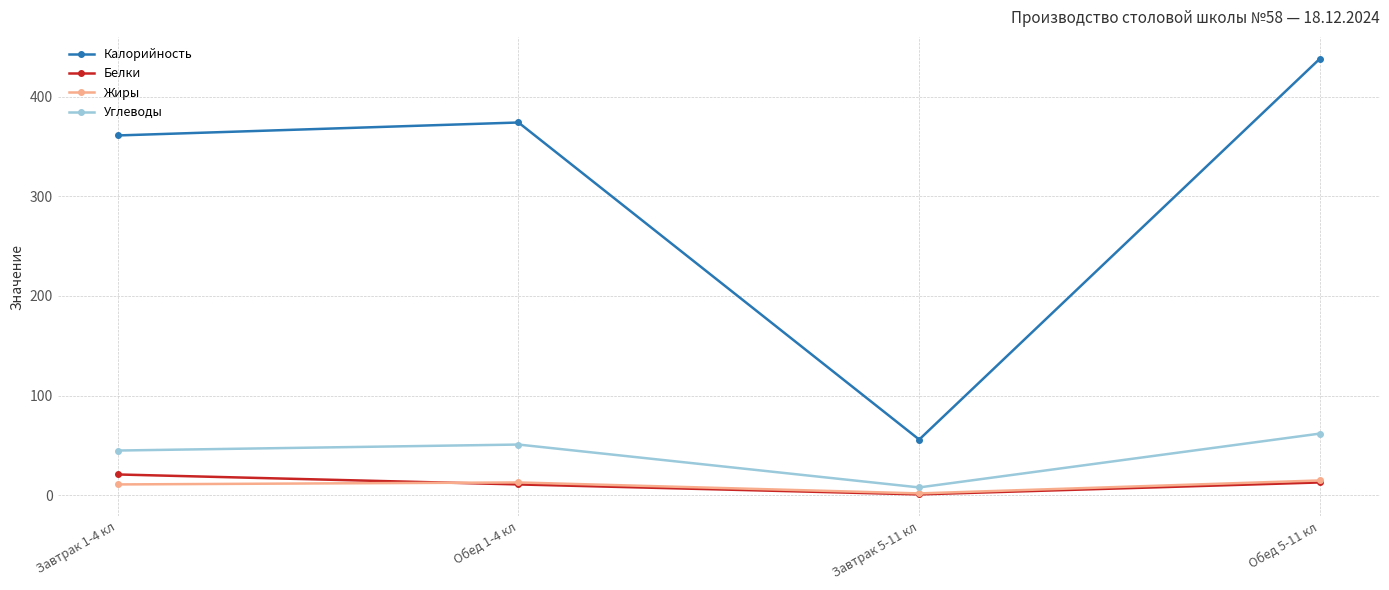

True or false: Белки has more than 0 points higher than both neighbors.

False